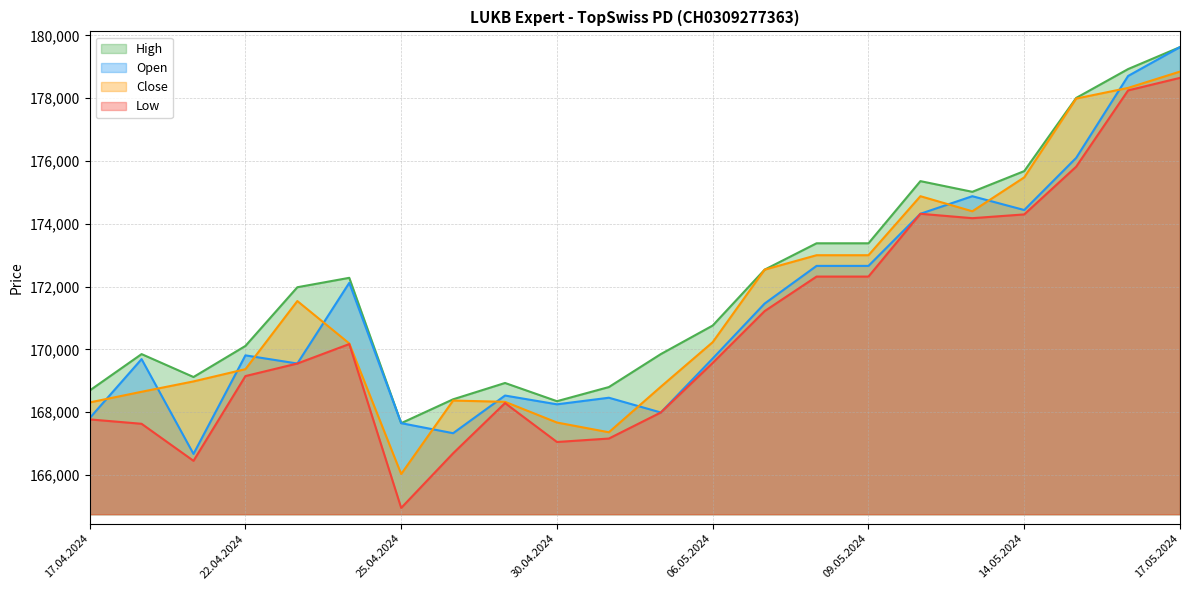

The value of High at 06.05.2024 is 170760. True or false?

True